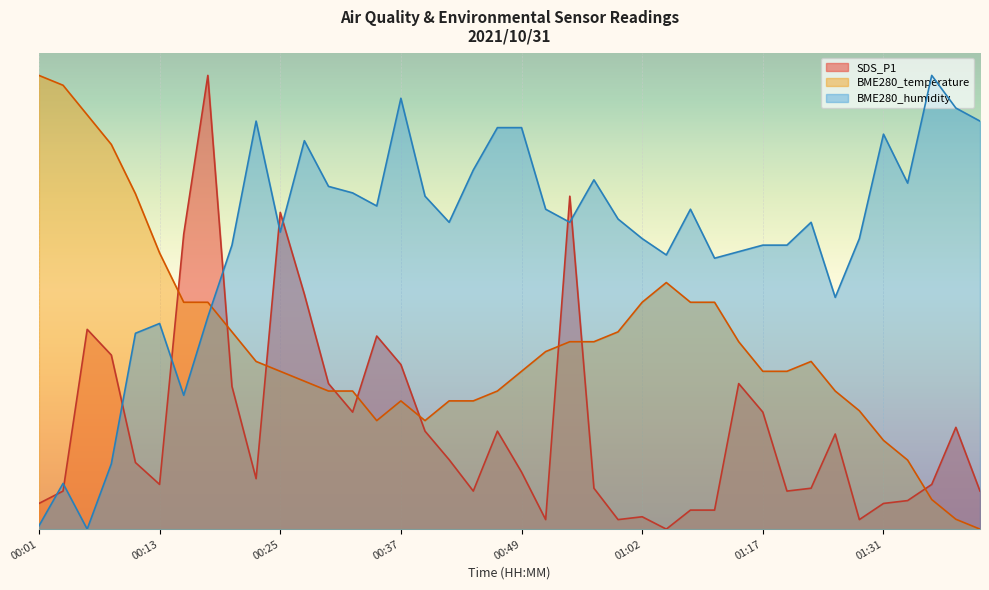

Reading left to right, what are all the values shown in this chart?

SDS_P1: 00:01=0.1	00:03=0.1	00:06=0.4	00:08=0.4	00:11=0.1	00:13=0.1	00:15=0.6	00:18=1.0	00:20=0.3	00:23=0.1	00:25=0.7	00:28=0.5	00:30=0.3	00:32=0.3	00:35=0.4	00:37=0.4	00:40=0.2	00:42=0.2	00:45=0.1	00:47=0.2	00:49=0.1	00:52=0.0	00:54=0.7	00:57=0.1	00:59=0.0	01:02=0.0	01:04=0.0	01:07=0.0	01:11=0.0	01:14=0.3	01:17=0.3	01:20=0.1	01:23=0.1	01:26=0.2	01:28=0.0	01:31=0.1	01:34=0.1	01:37=0.1	01:40=0.2	01:43=0.1
BME280_temperature: 00:01=1.0	00:03=1.0	00:06=0.9	00:08=0.8	00:11=0.7	00:13=0.6	00:15=0.5	00:18=0.5	00:20=0.4	00:23=0.4	00:25=0.3	00:28=0.3	00:30=0.3	00:32=0.3	00:35=0.2	00:37=0.3	00:40=0.2	00:42=0.3	00:45=0.3	00:47=0.3	00:49=0.3	00:52=0.4	00:54=0.4	00:57=0.4	00:59=0.4	01:02=0.5	01:04=0.5	01:07=0.5	01:11=0.5	01:14=0.4	01:17=0.3	01:20=0.3	01:23=0.4	01:26=0.3	01:28=0.3	01:31=0.2	01:34=0.2	01:37=0.1	01:40=0.0	01:43=0.0
BME280_humidity: 00:01=0.0	00:03=0.1	00:06=0.0	00:08=0.1	00:11=0.4	00:13=0.5	00:15=0.3	00:18=0.5	00:20=0.6	00:23=0.9	00:25=0.7	00:28=0.9	00:30=0.8	00:32=0.7	00:35=0.7	00:37=0.9	00:40=0.7	00:42=0.7	00:45=0.8	00:47=0.9	00:49=0.9	00:52=0.7	00:54=0.7	00:57=0.8	00:59=0.7	01:02=0.6	01:04=0.6	01:07=0.7	01:11=0.6	01:14=0.6	01:17=0.6	01:20=0.6	01:23=0.7	01:26=0.5	01:28=0.6	01:31=0.9	01:34=0.8	01:37=1.0	01:40=0.9	01:43=0.9